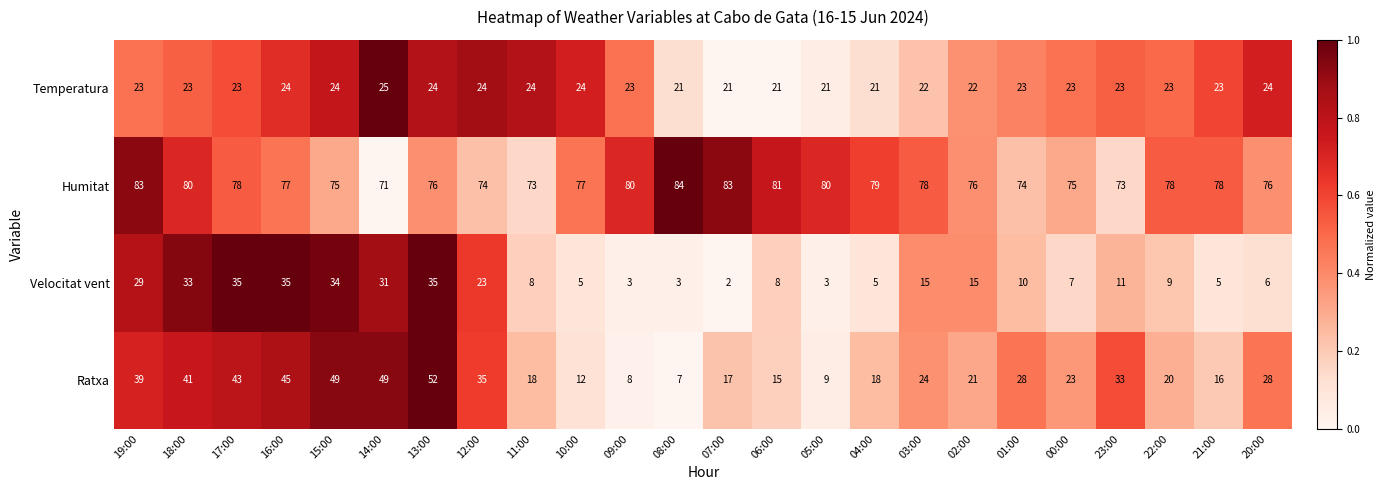

Count the number of data series in this chart.

4